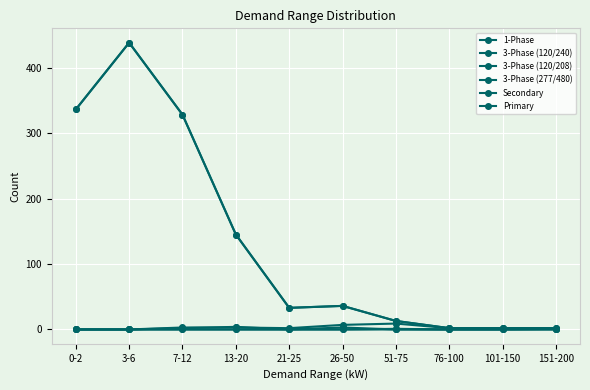

Does the chart have visible grid lines?

Yes